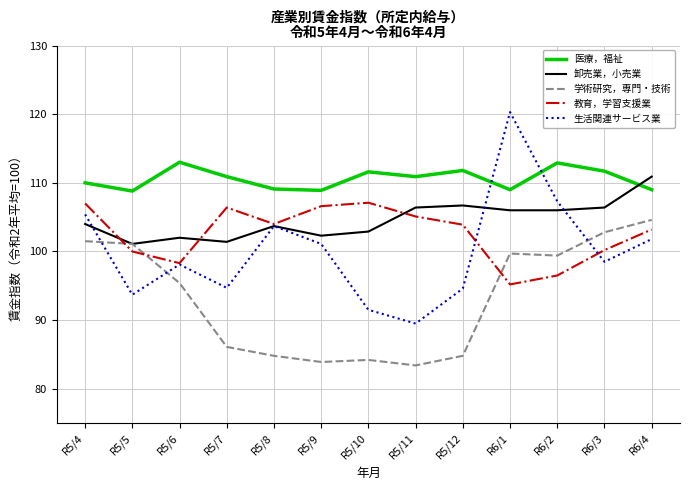

Which series has the largest total across all categories?

医療，福祉